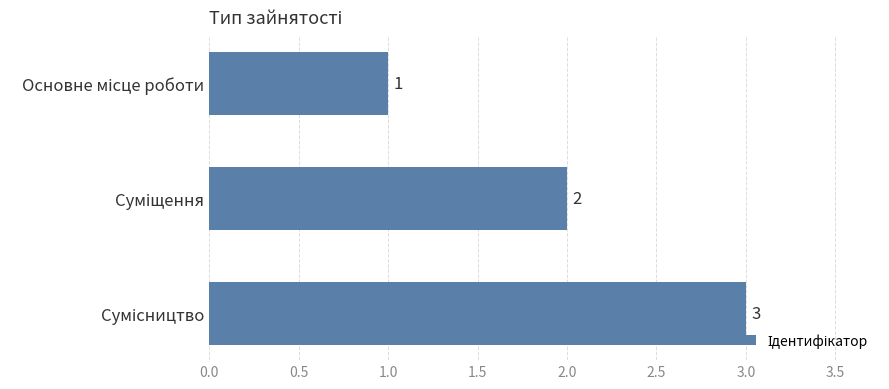

What is the sum of all values?

6